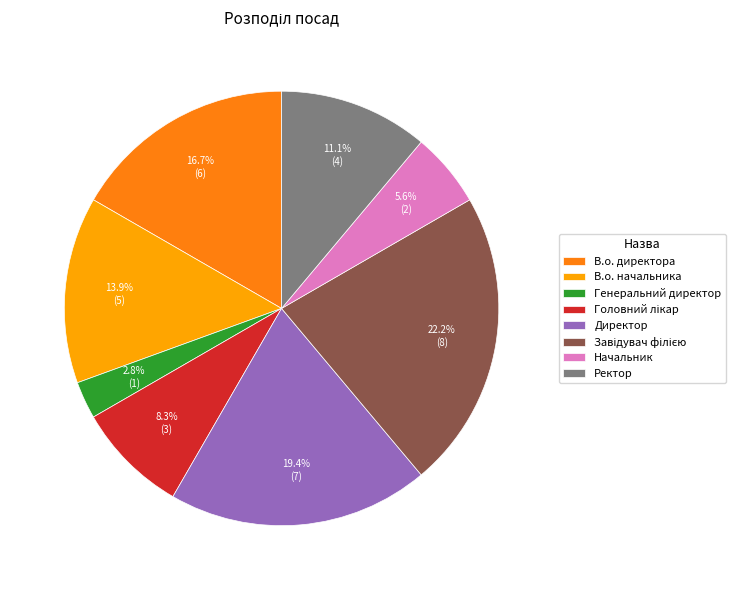

How much of the chart is everything except Ректор?

88.9%